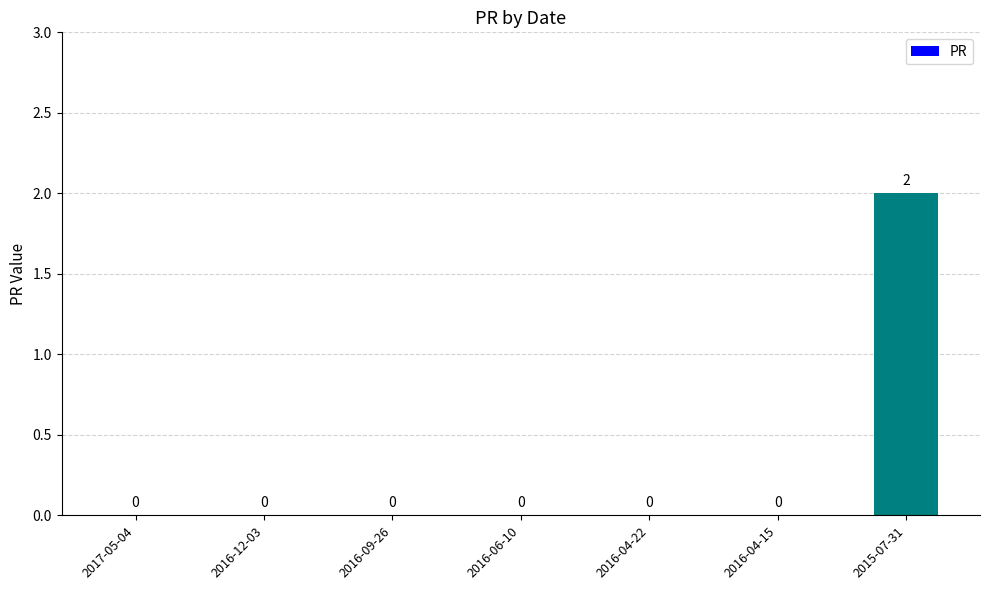

The chart shows a value of 2 at 2015-07-31. True or false?

True